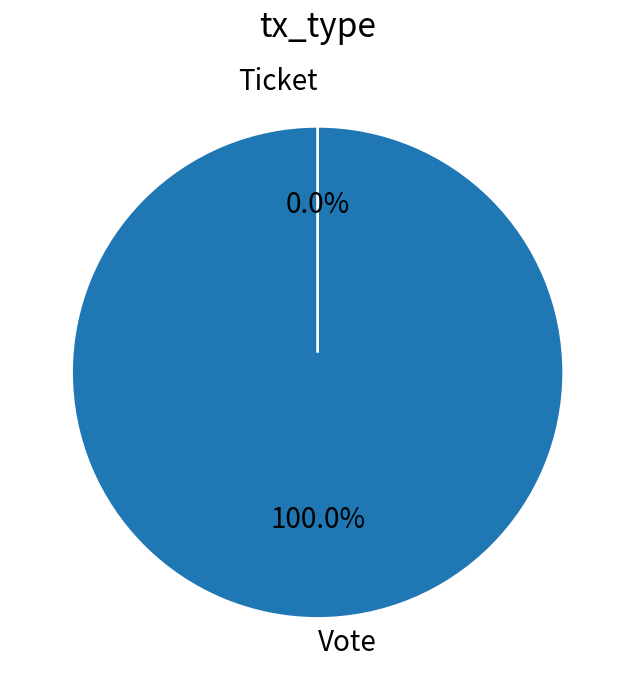

To the nearest percent, what is the difference between the largest and smallest slice percentages?

100%